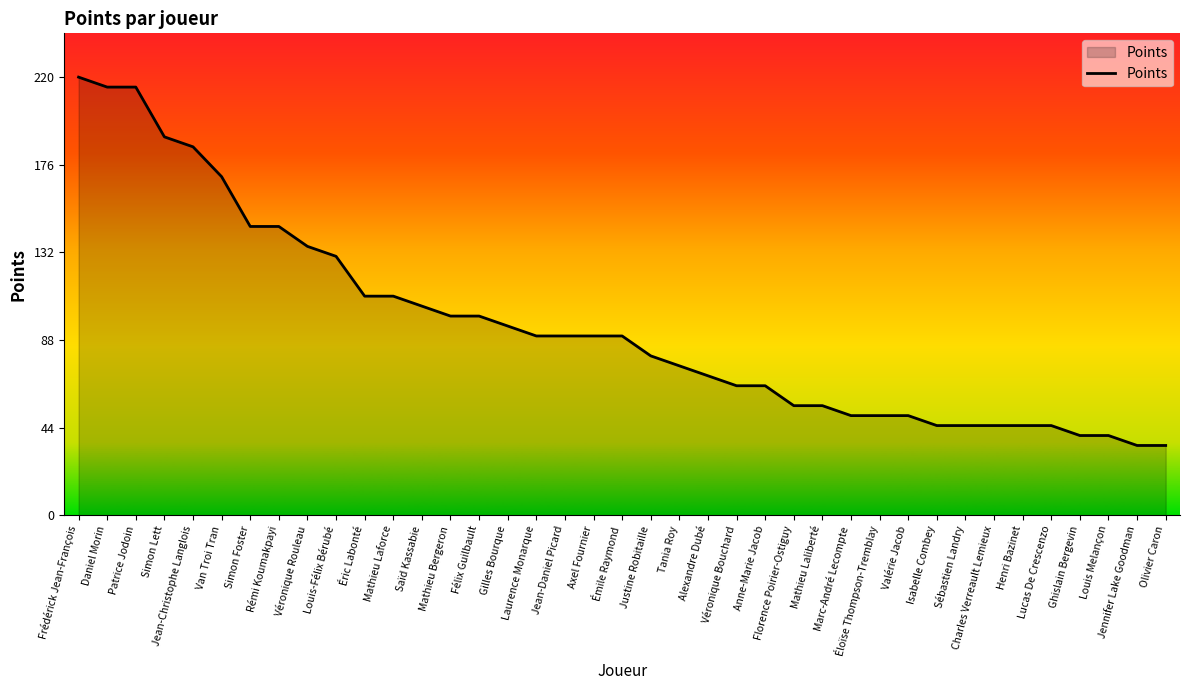

Between Van Troi Tran and Rémi Koumakpayi, which is larger?

Van Troi Tran